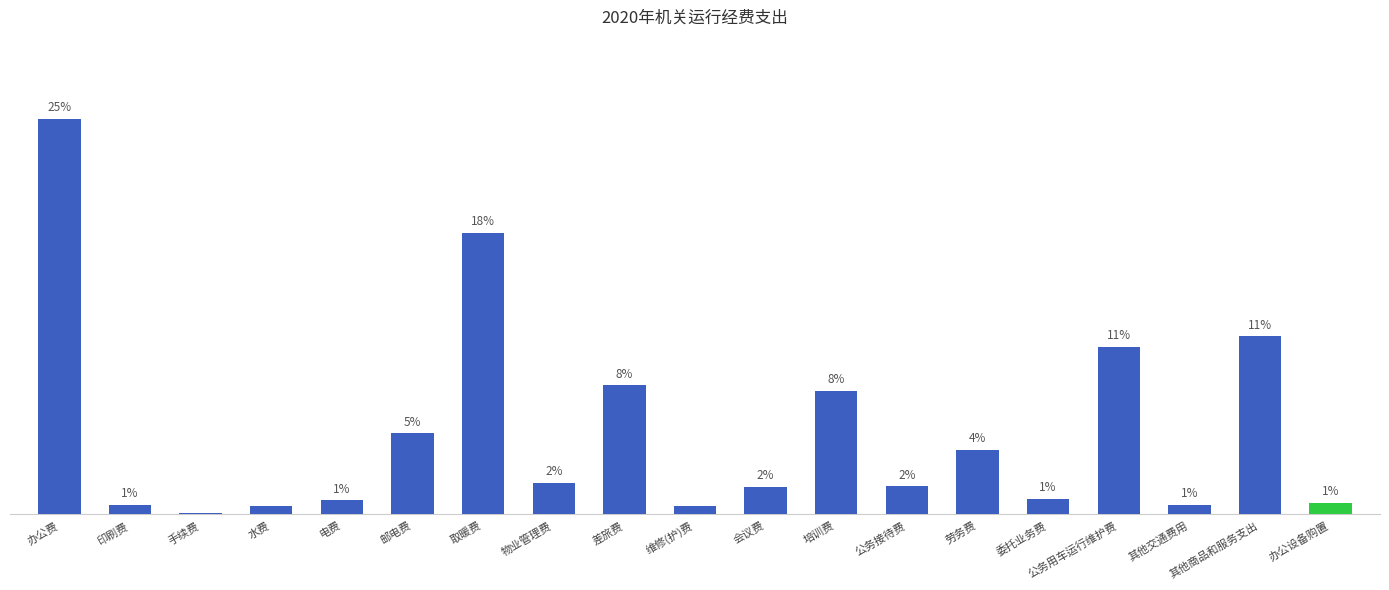

The chart shows a value of 2.0 at 物业管理费. True or false?

True